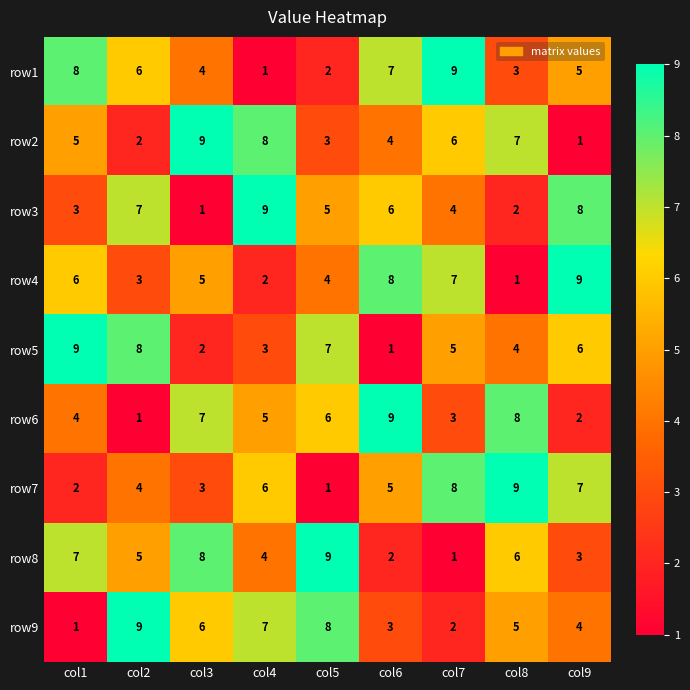

The row4 series shows 2 at col4. True or false?

True